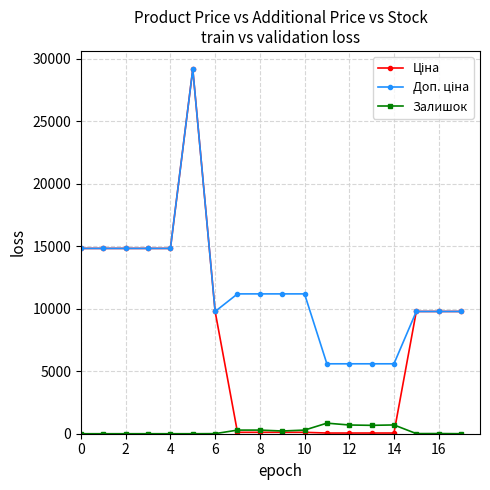

What is the average value of the Залишок series?

224.3